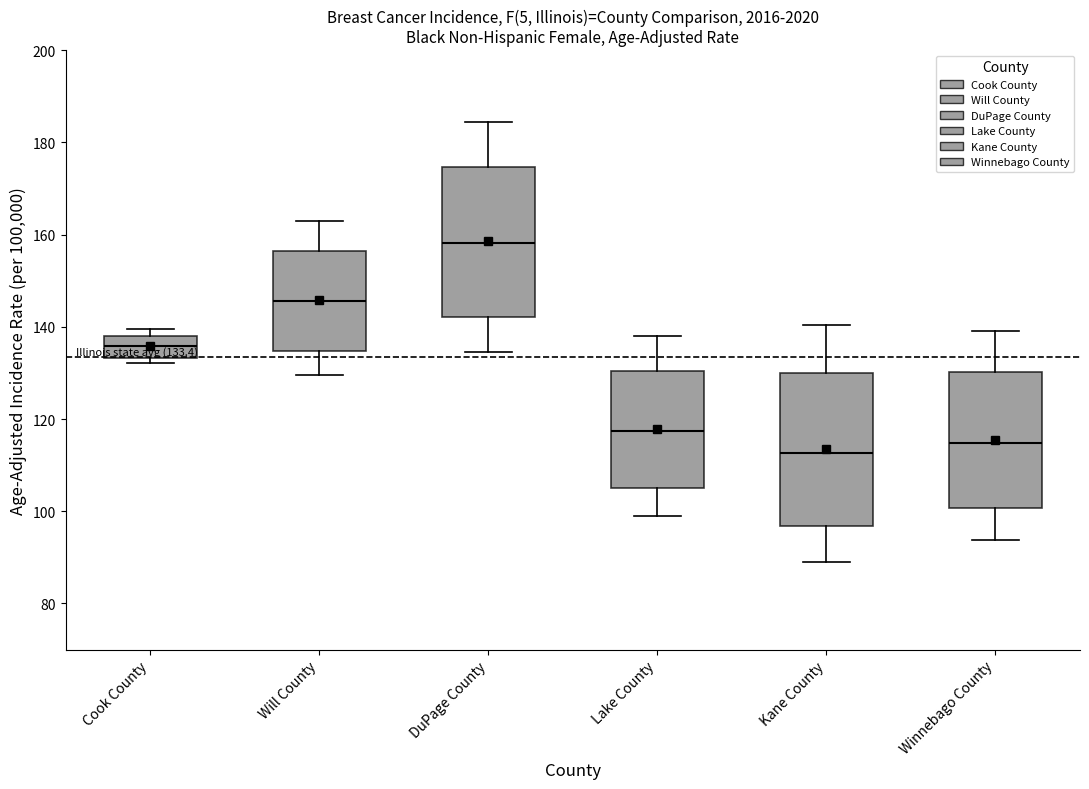

Which box's median line is the lowest?

Kane County